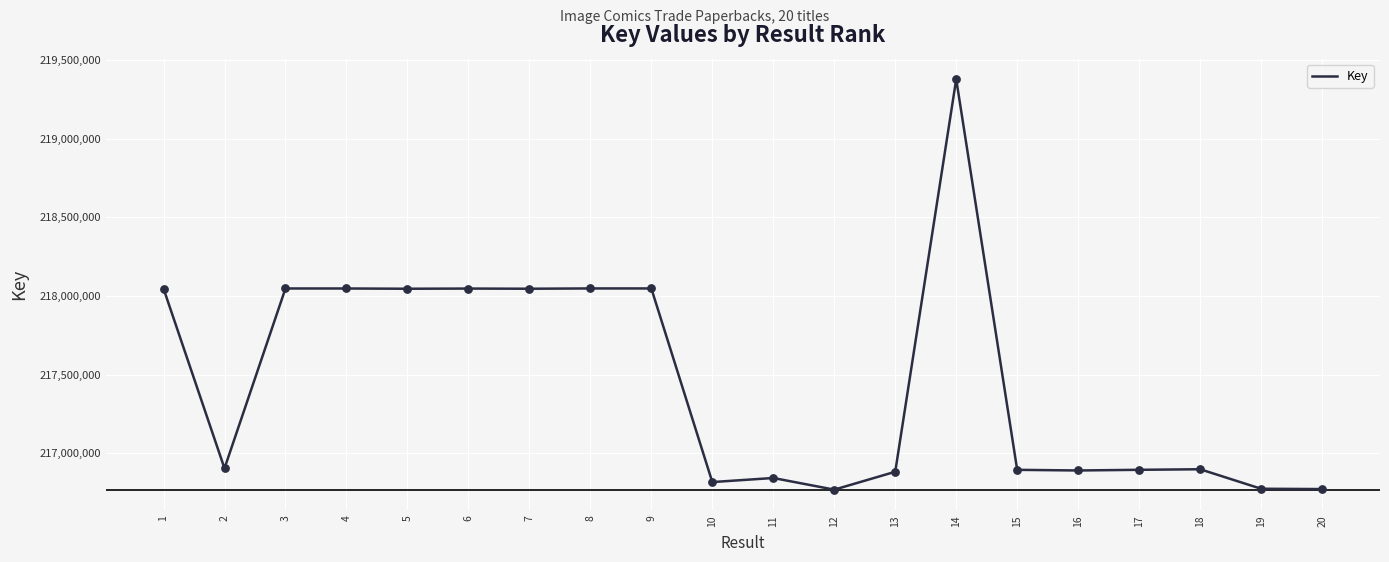

Which has a higher value, 5 or 16?

5